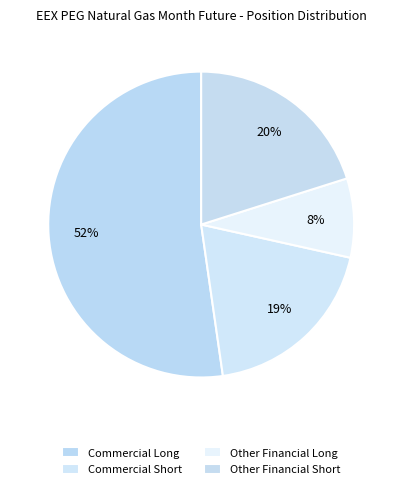

Count the number of slices in the pie.

4